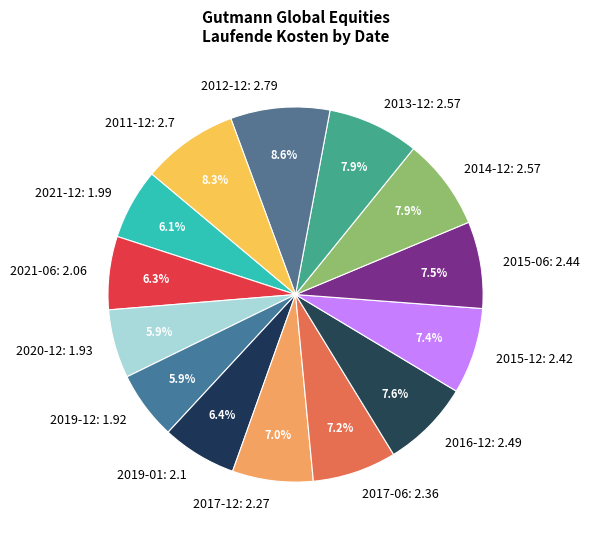

What is the ratio of the value at 2012-12: 2.79 to the value at 2016-12: 2.49?

1.1